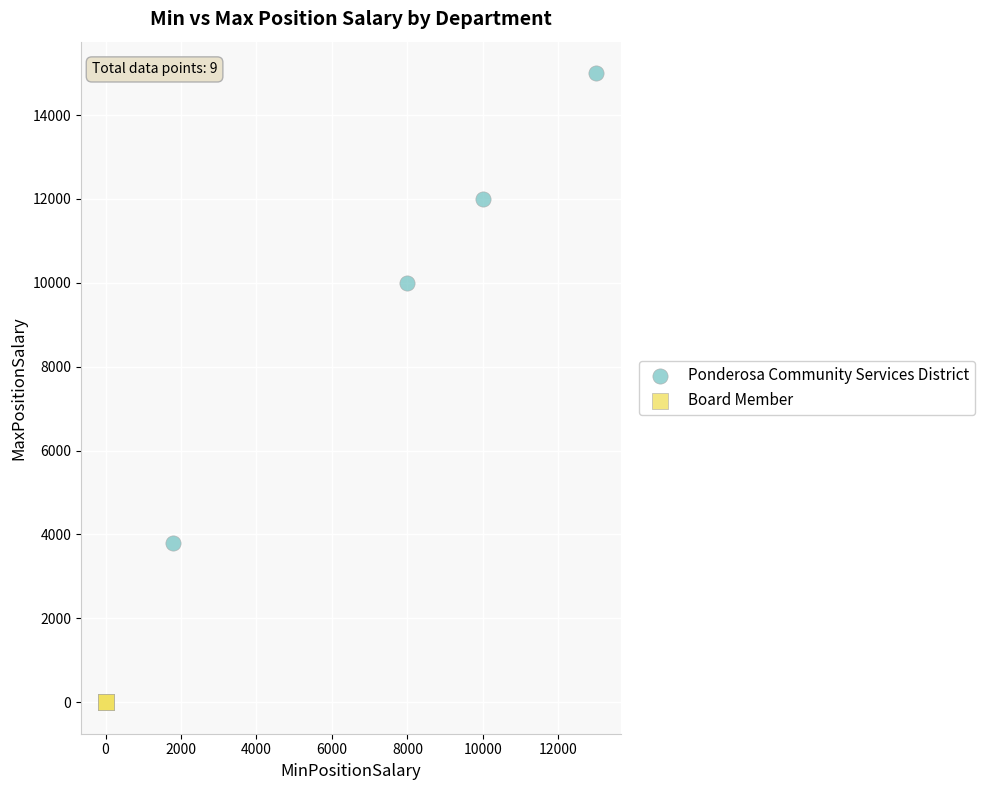

Which series reaches the maximum Y coordinate?

Ponderosa Community Services District